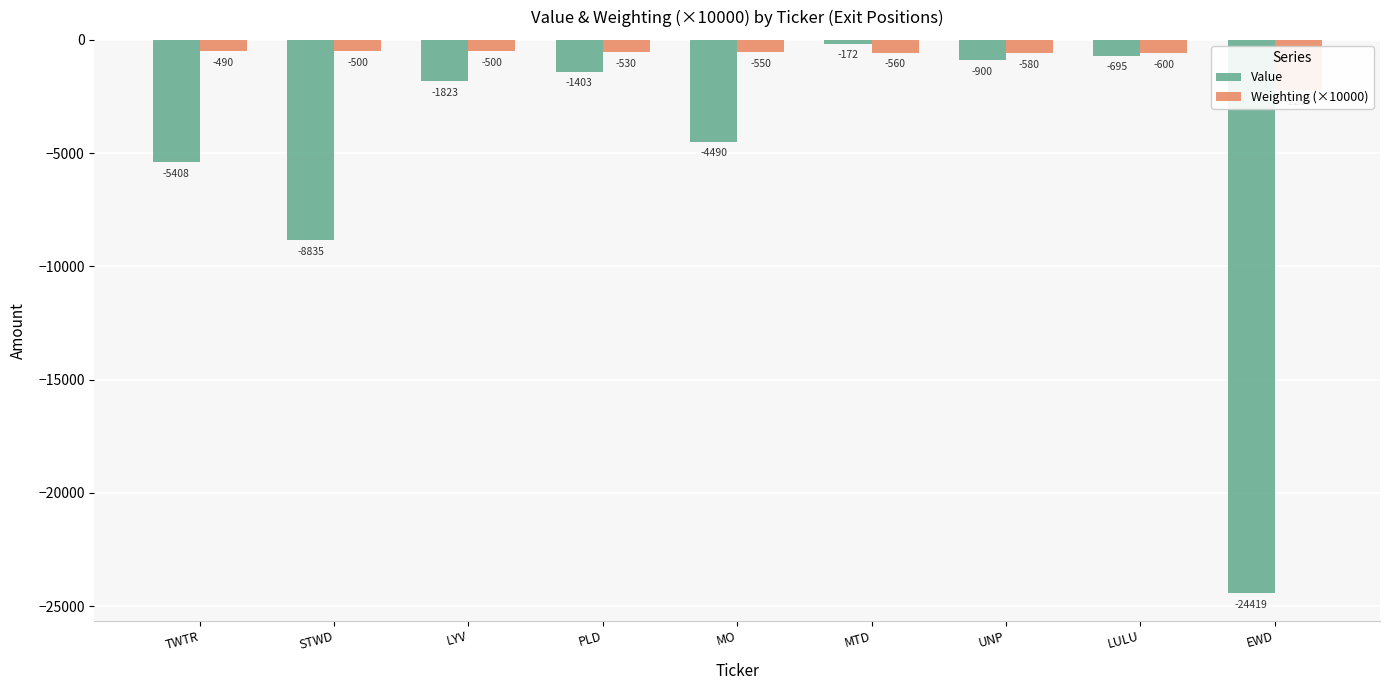

At which label does Weighting (×10000) first exceed -550?

TWTR